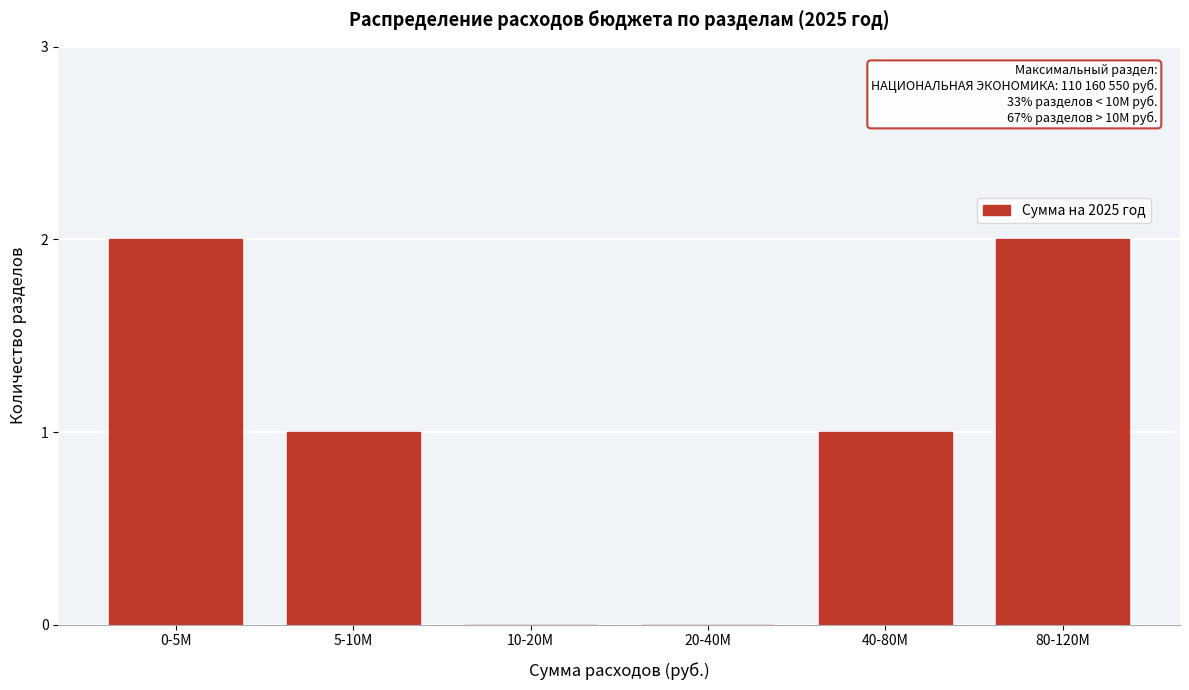

Reading left to right, extract all data points from this chart.

0-5M=2	5-10M=1	10-20M=0	20-40M=0	40-80M=1	80-120M=2